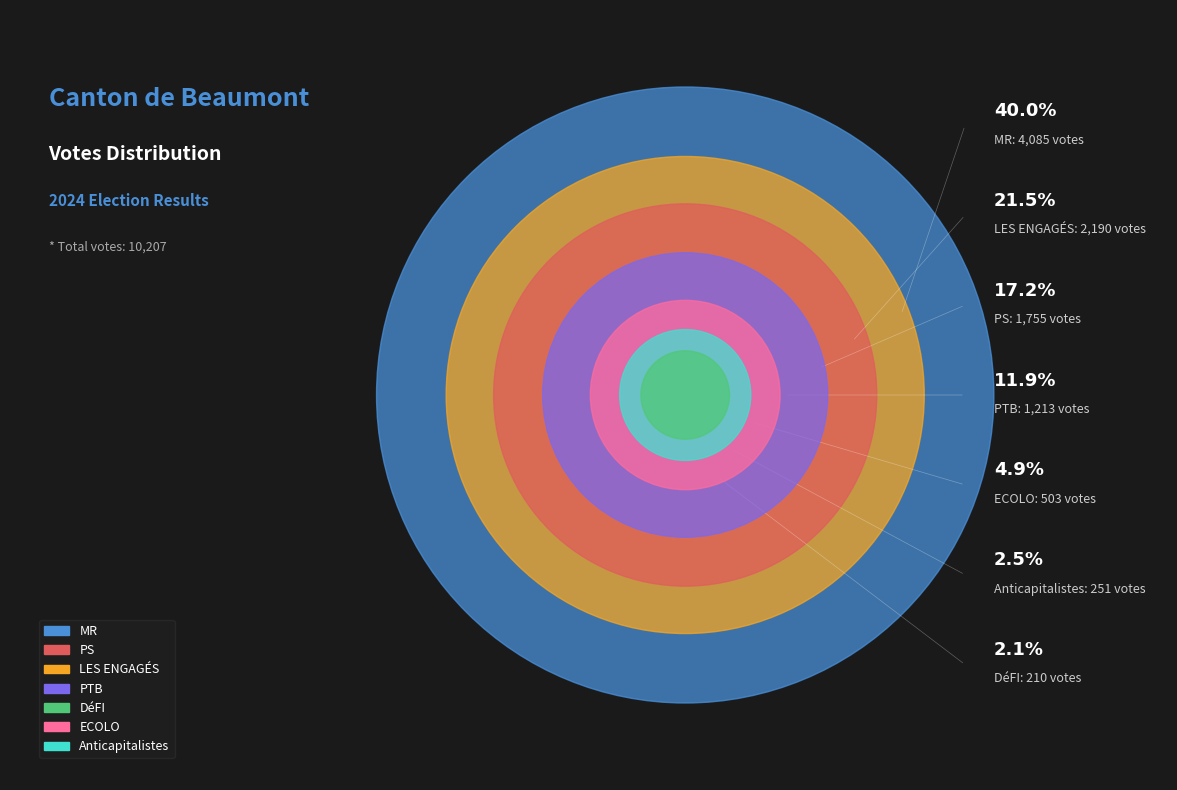

What is the largest slice in the pie chart?

MR